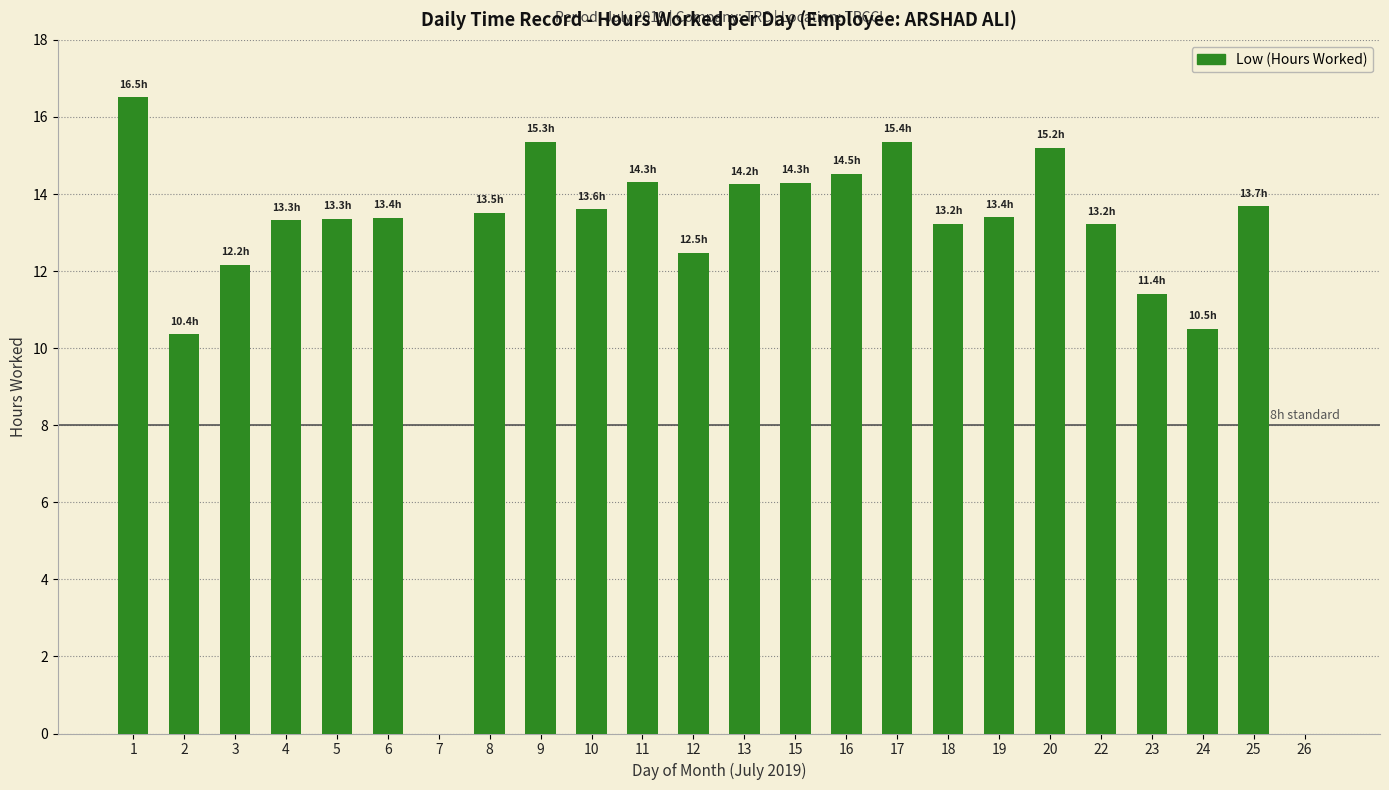

True or false: the data shows 22.3 at 18.

False